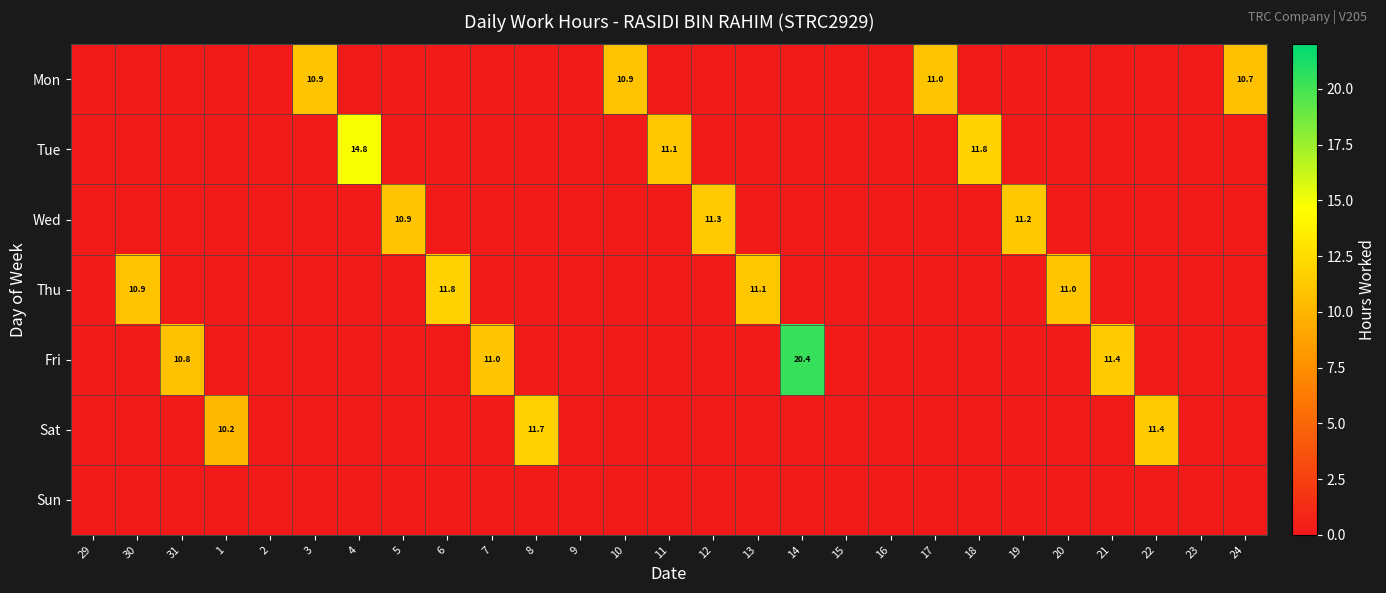

What is the total value across all series at 3?

10.9